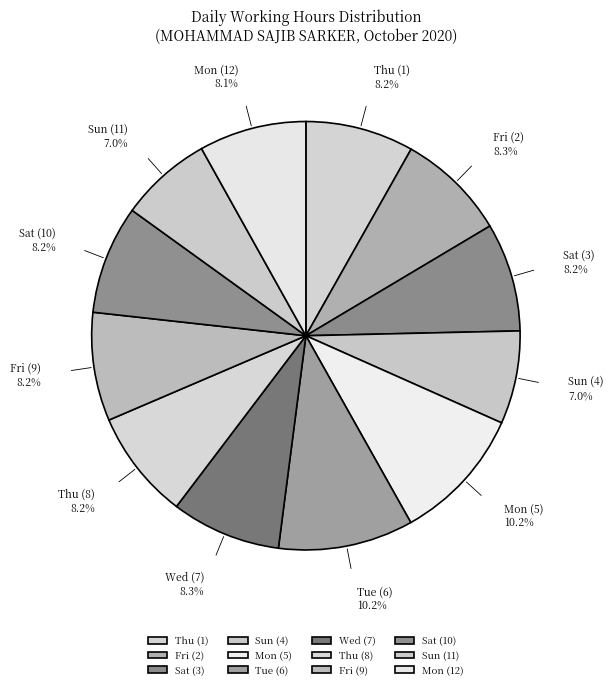

To the nearest percent, what percentage of the pie is Mon (5)?

10%